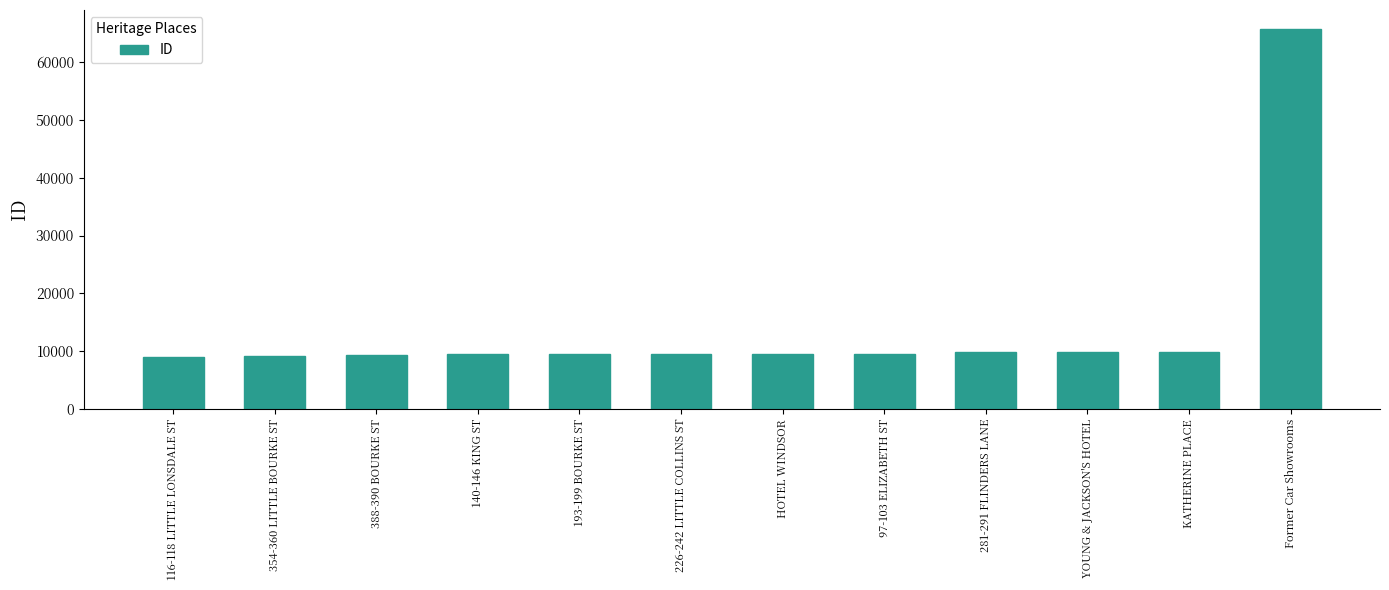

What is the maximum value shown in the chart?

65649